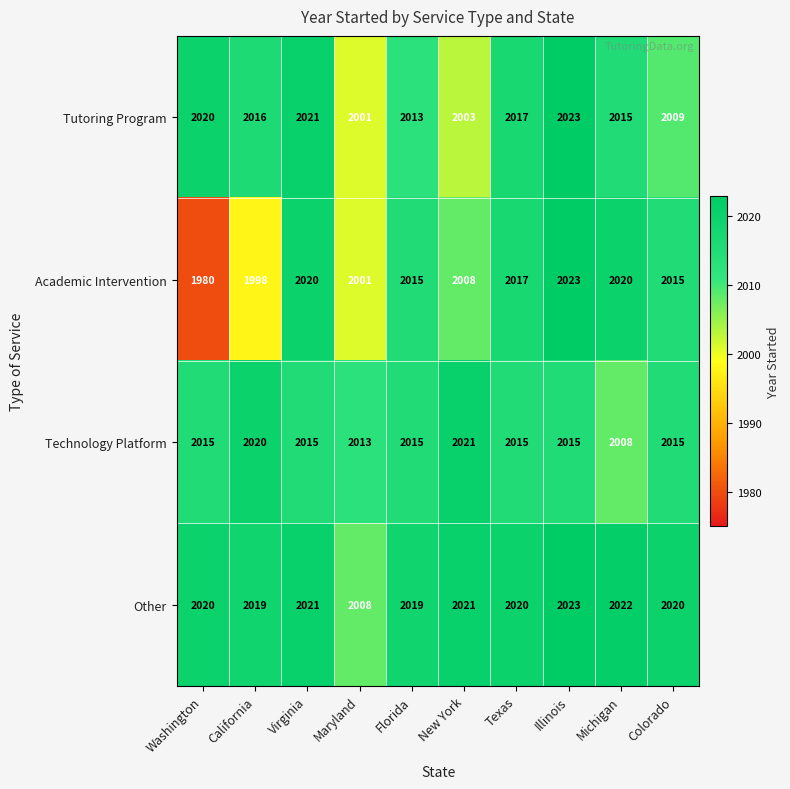

What is the difference between the highest and lowest values at Illinois?

8